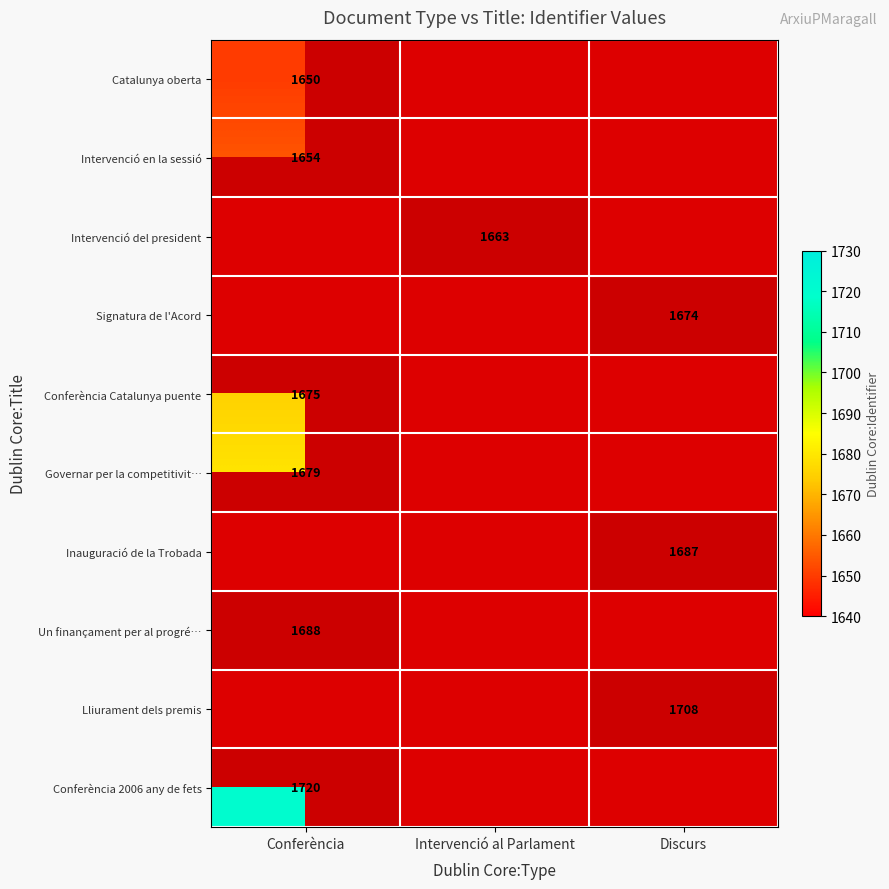

At which category does the chart reach its peak across all series?

Conferència